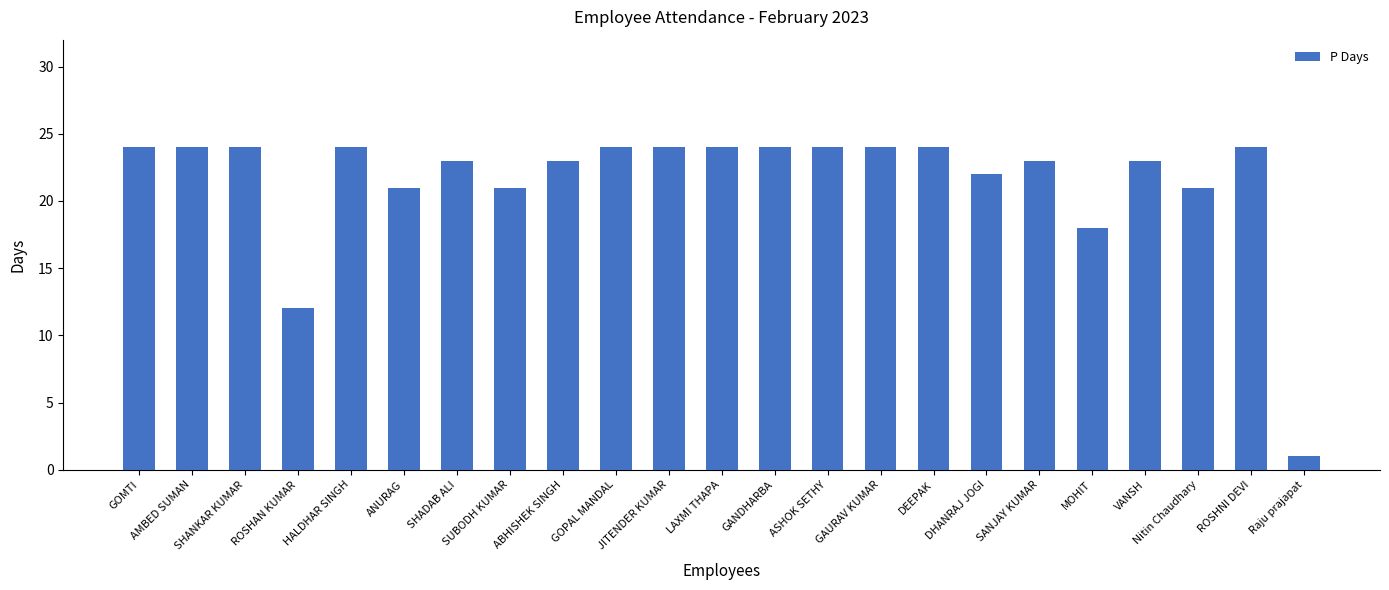

The chart shows a value of 35 at Nitin Chaudhary. True or false?

False